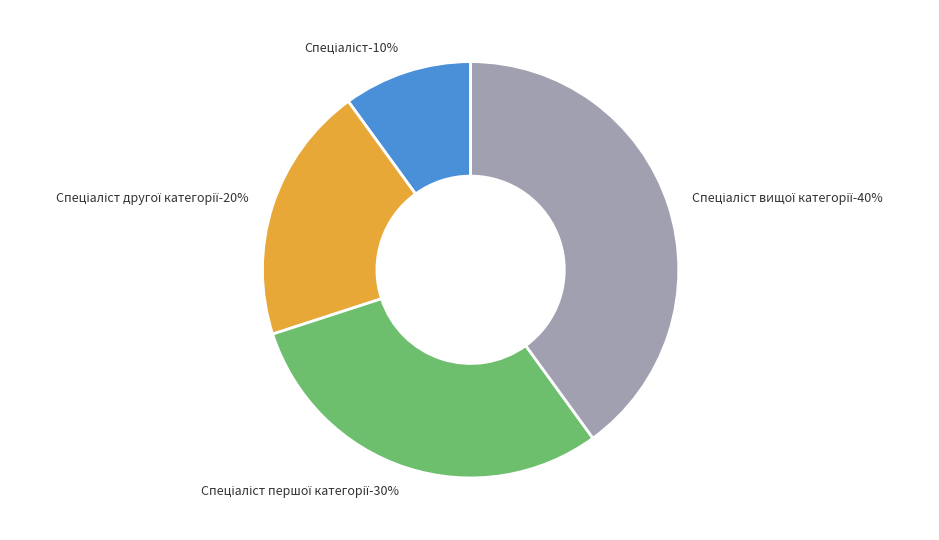

Rank the categories by value from highest to lowest.

Спеціаліст вищої категорії, Спеціаліст першої категорії, Спеціаліст другої категорії, Спеціаліст